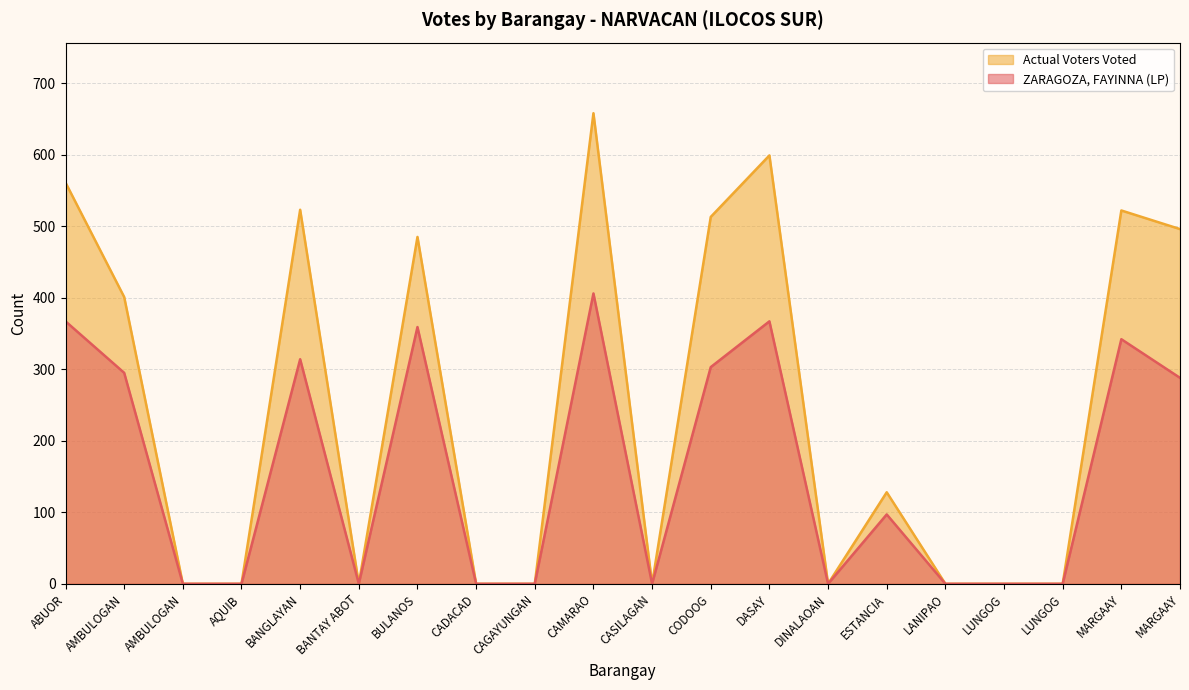

True or false: Actual Voters Voted and ZARAGOZA, FAYINNA (LP) intersect in this chart.

False